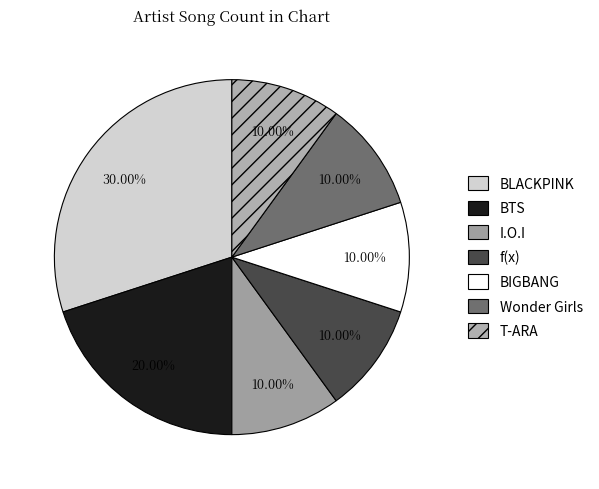

True or false: f(x) accounts for 10% of the total.

True